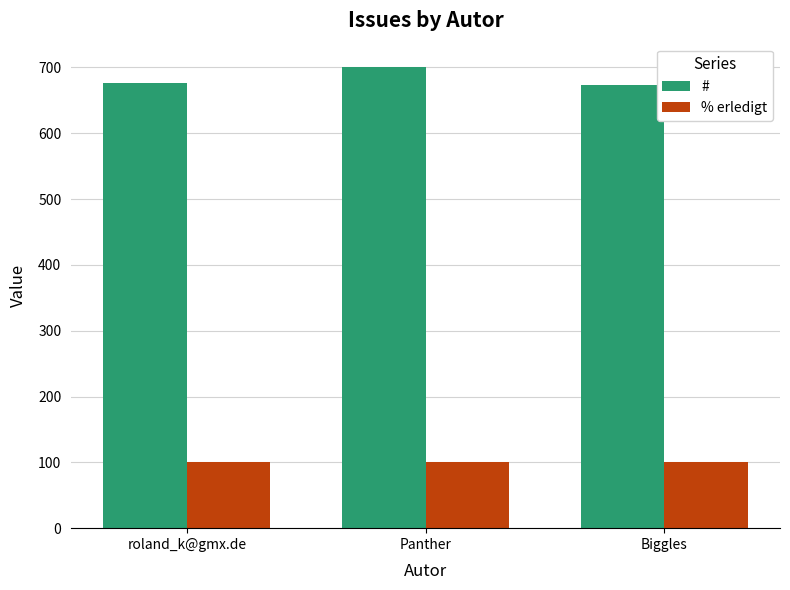

What is the maximum value for % erledigt?

100